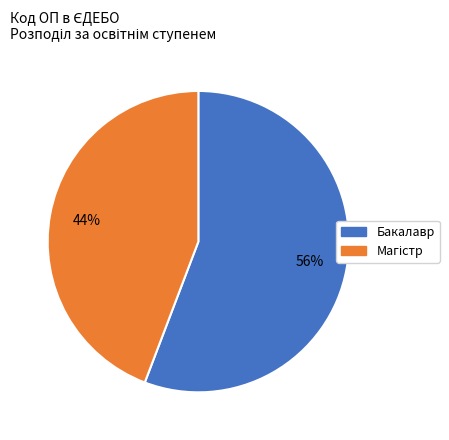

To the nearest percent, what portion does Бакалавр represent?

56%